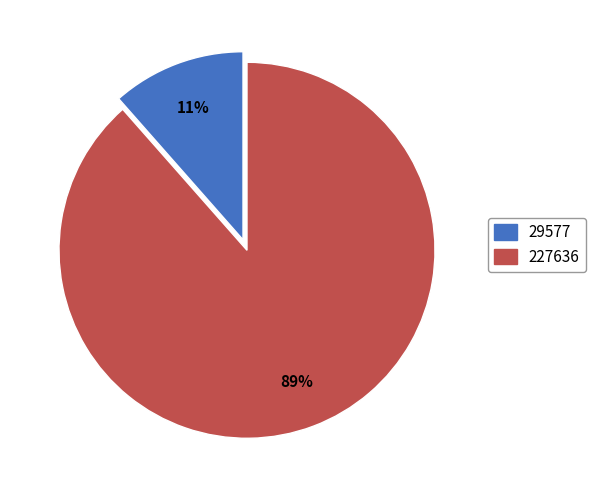

To the nearest percent, what percentage of the pie is 29577?

11%